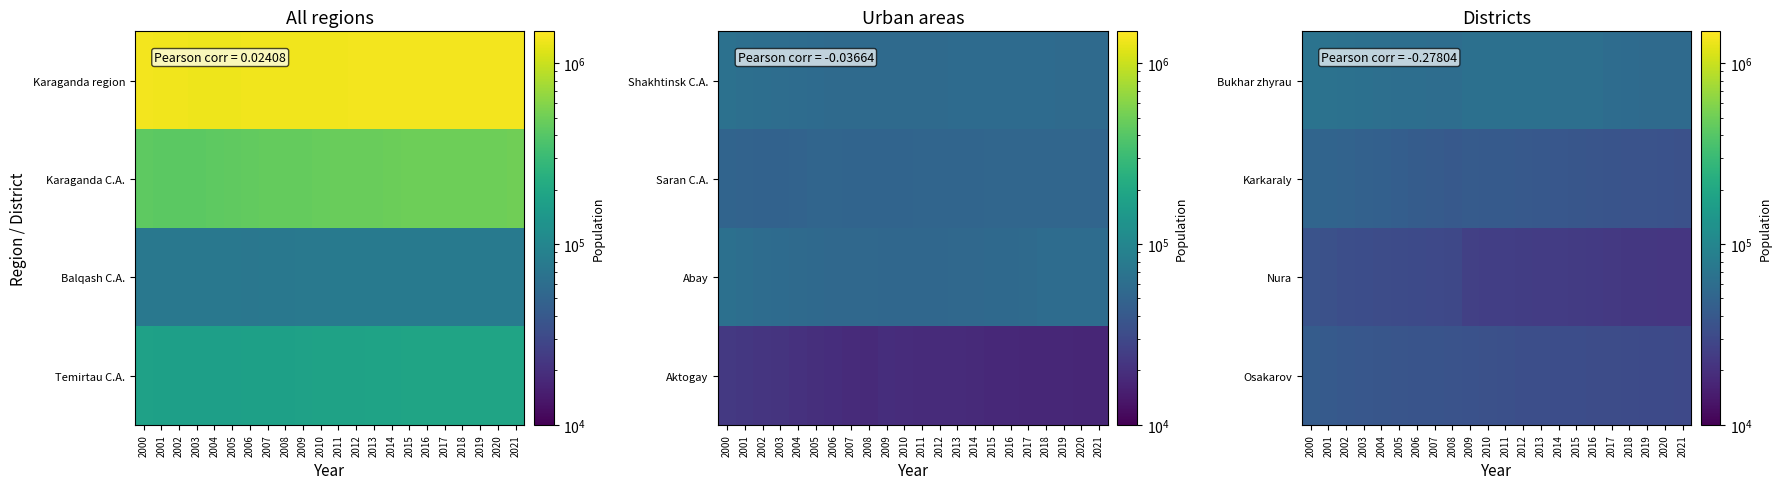

At how many categories does at least one series exceed 25542?

22